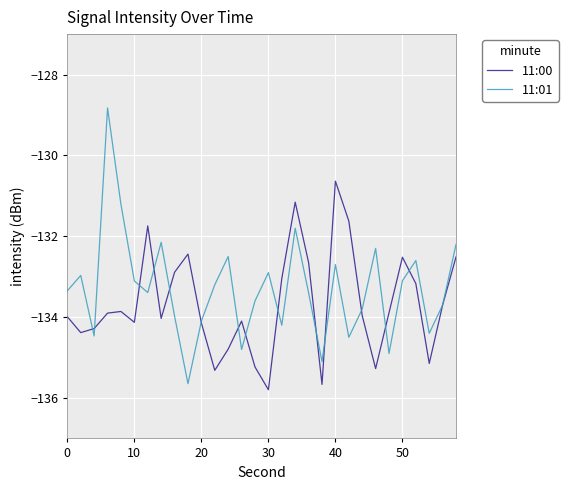

What is the average value of the 11:00 series?

-133.7